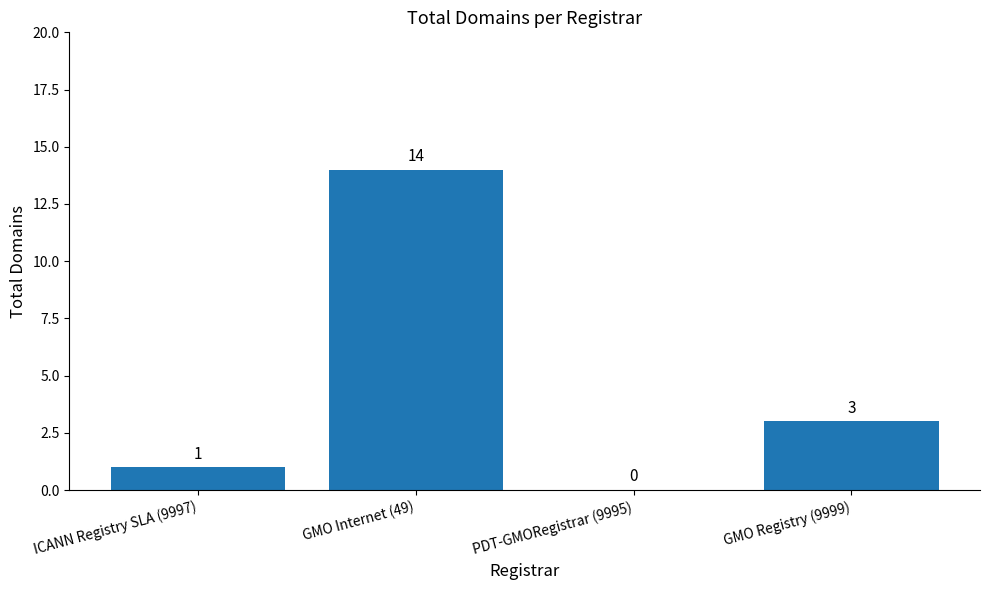

The value at GMO Registry (9999) is 5. True or false?

False